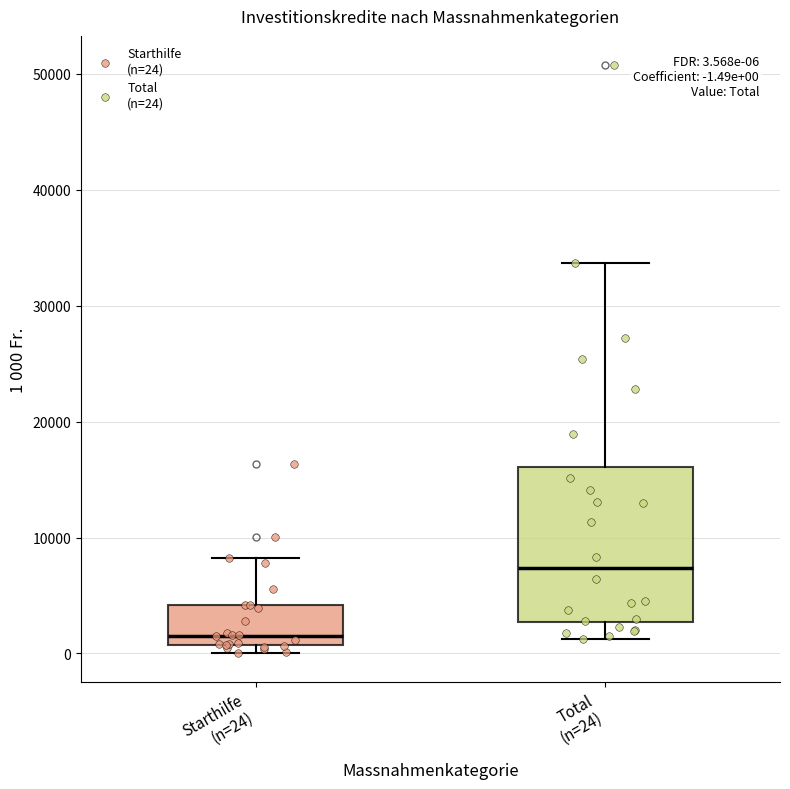

Which box is the tallest, from its lower edge to its upper edge?

Total (n=24)